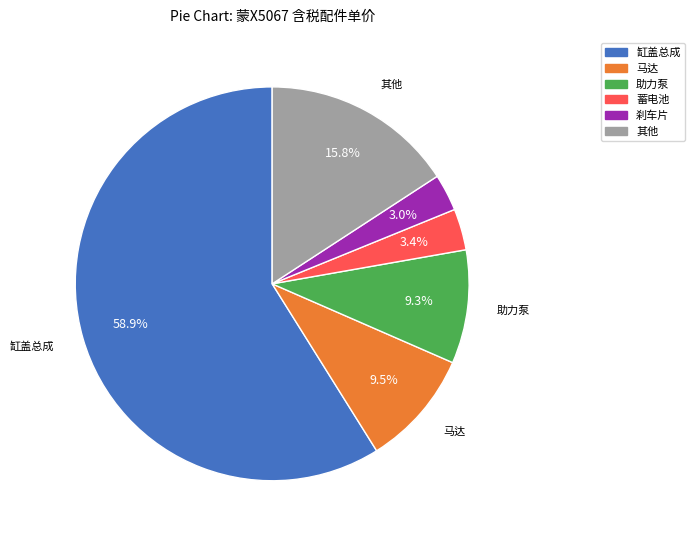

Is there any slice that represents more than half of the pie?

Yes